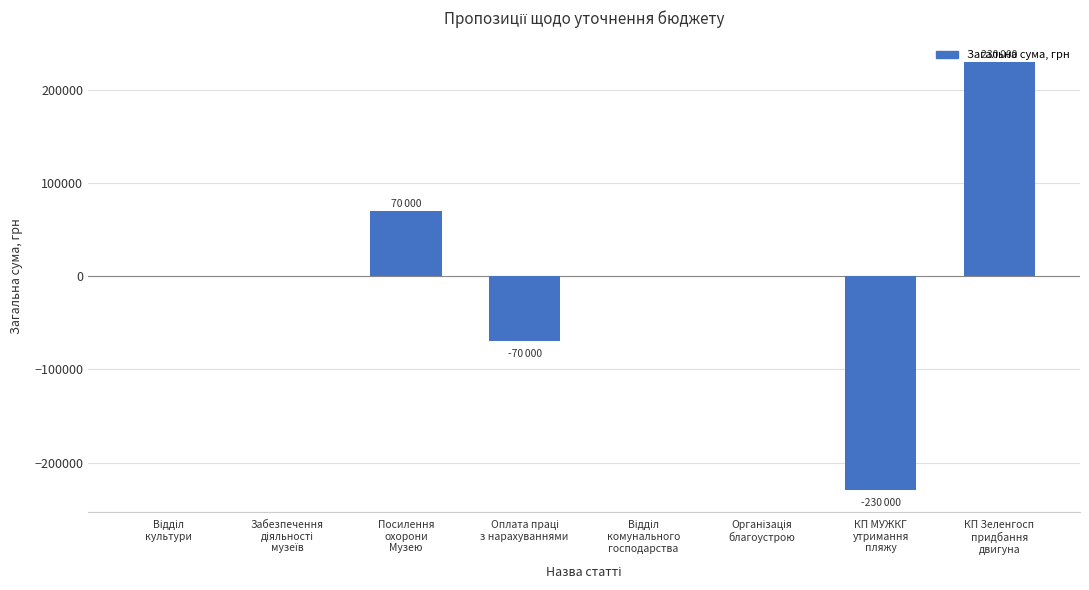

Is it true that the value at Посилення
охорони
Музею is 70000?

True